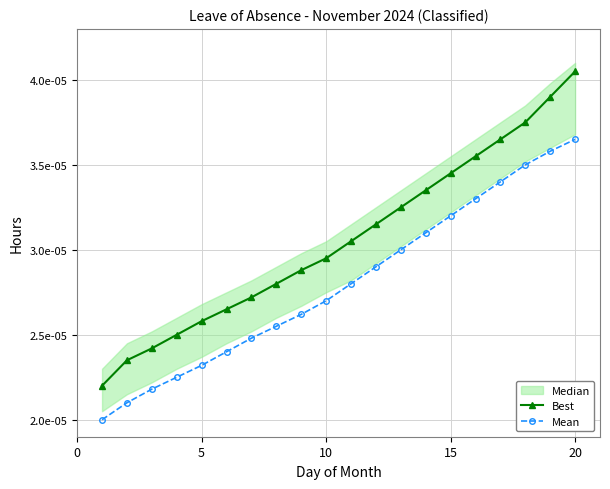

Between 5 and 9, which series saw the biggest shift?

Best